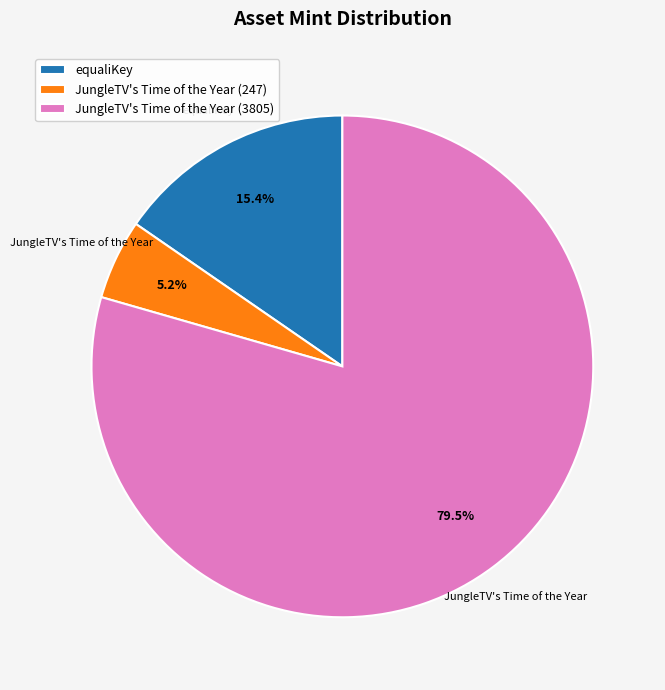

What is the total percentage of JungleTV's Time of the Year (247) and JungleTV's Time of the Year (3805)?

84.6%